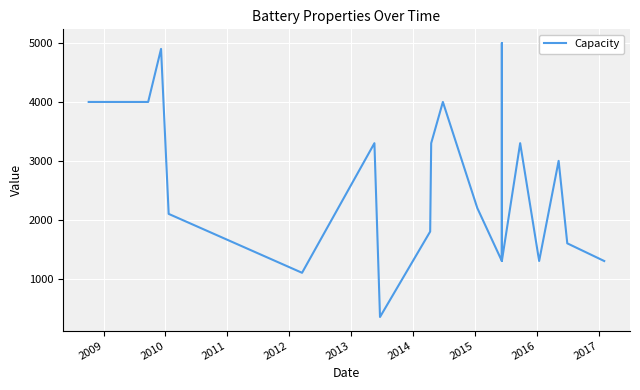

What is the smallest value displayed?

350